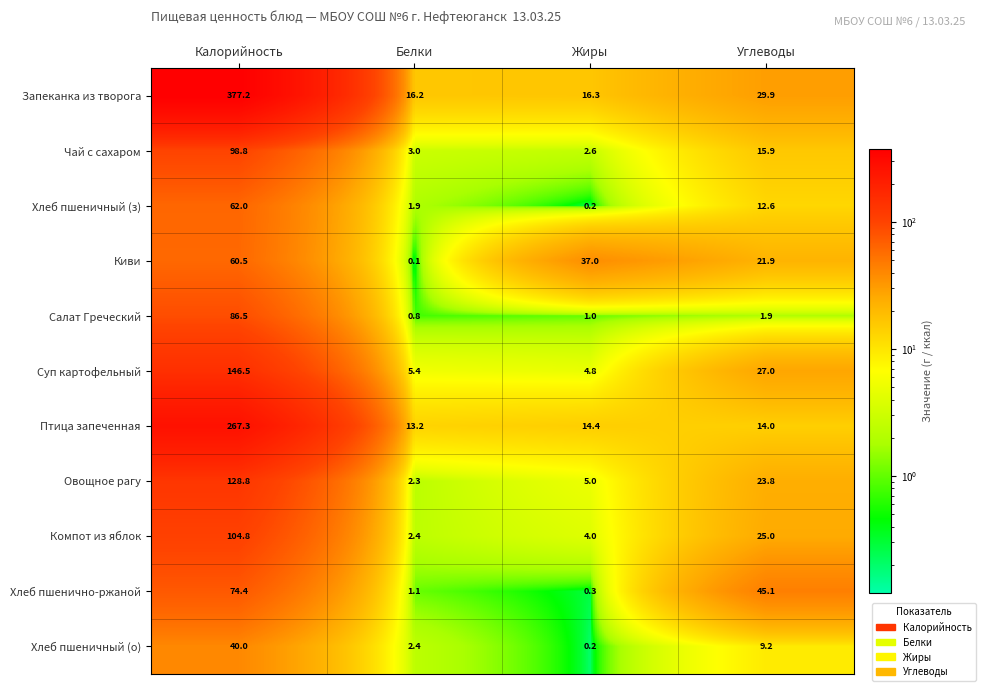

Which series changed the most between Белки and Жиры?

Киви